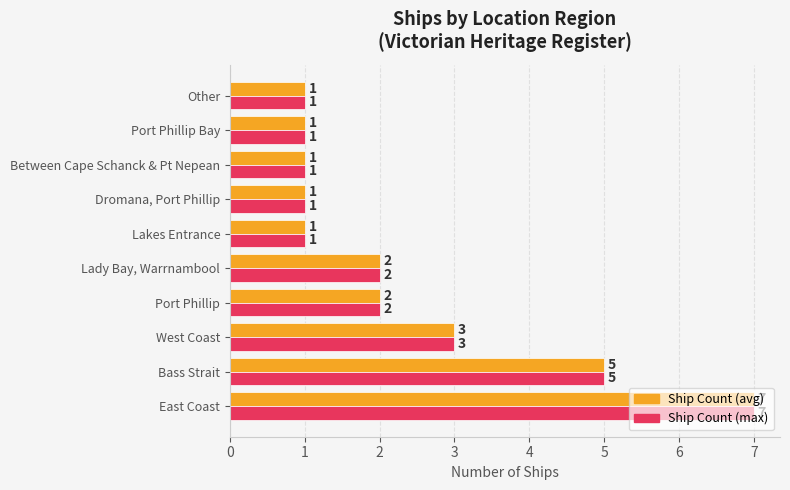

Which label corresponds to the largest value in the chart?

East Coast